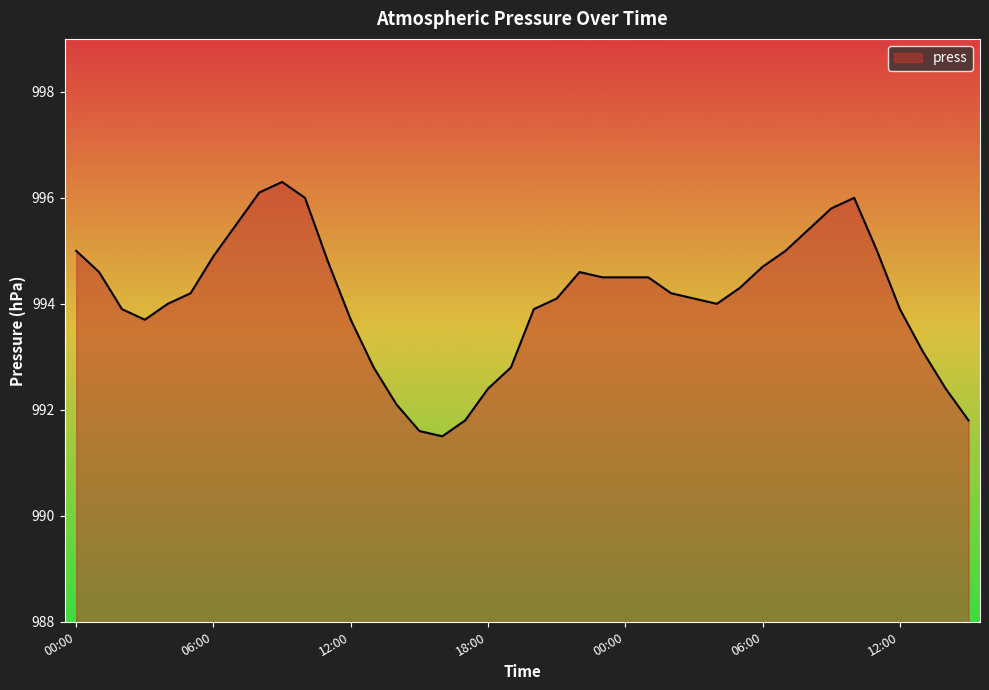

Count the number of categories in the chart.

40